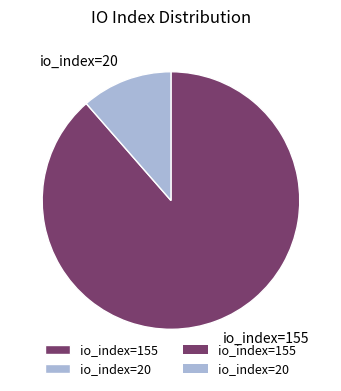

Between io_index=155 and io_index=20, which is larger?

io_index=155